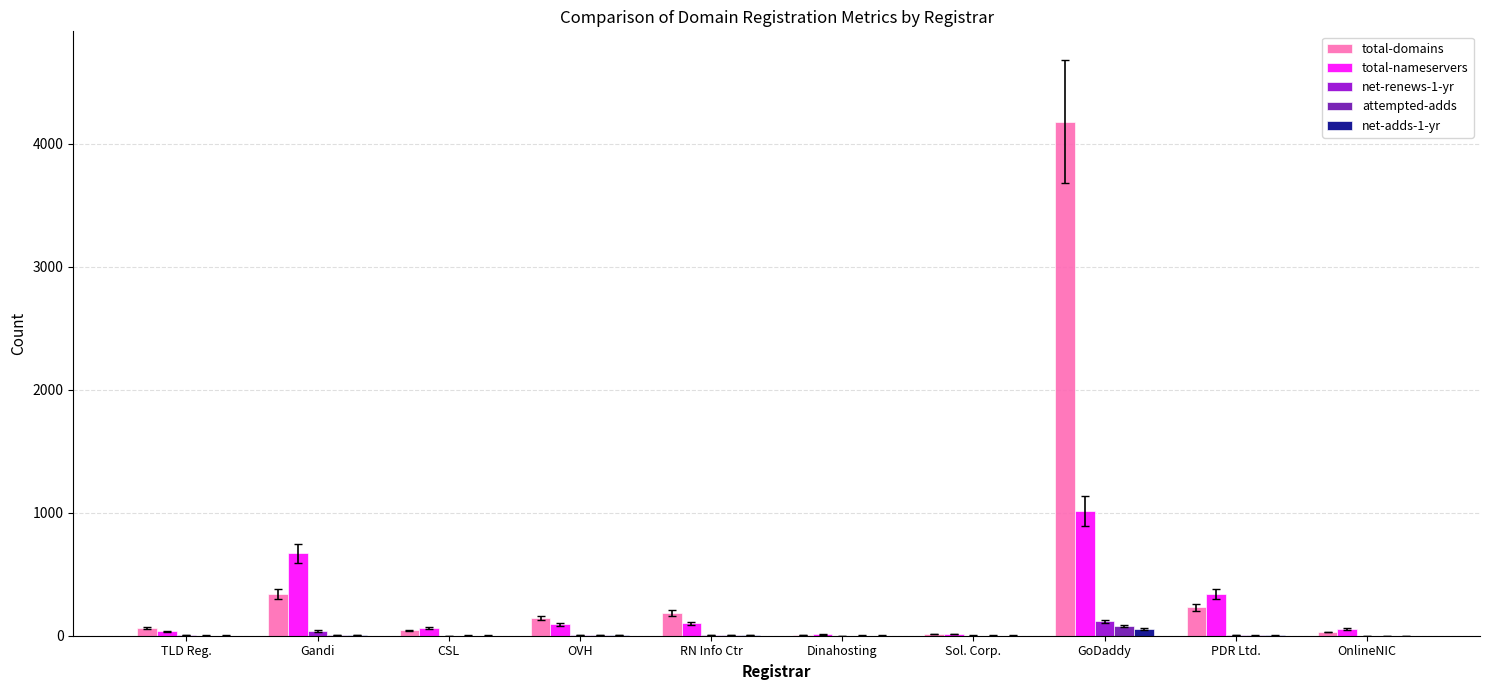

Is the value of total-nameservers at Gandi greater than the value of attempted-adds at RN Info Ctr?

Yes